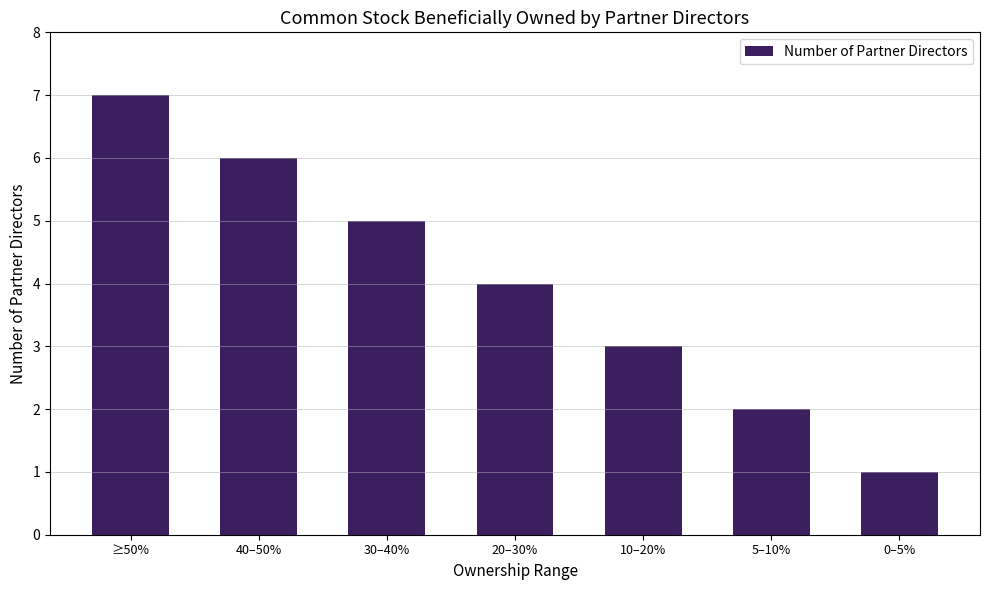

Reading left to right, transcribe all the data shown in this chart.

≥50%=7	40–50%=6	30–40%=5	20–30%=4	10–20%=3	5–10%=2	0–5%=1